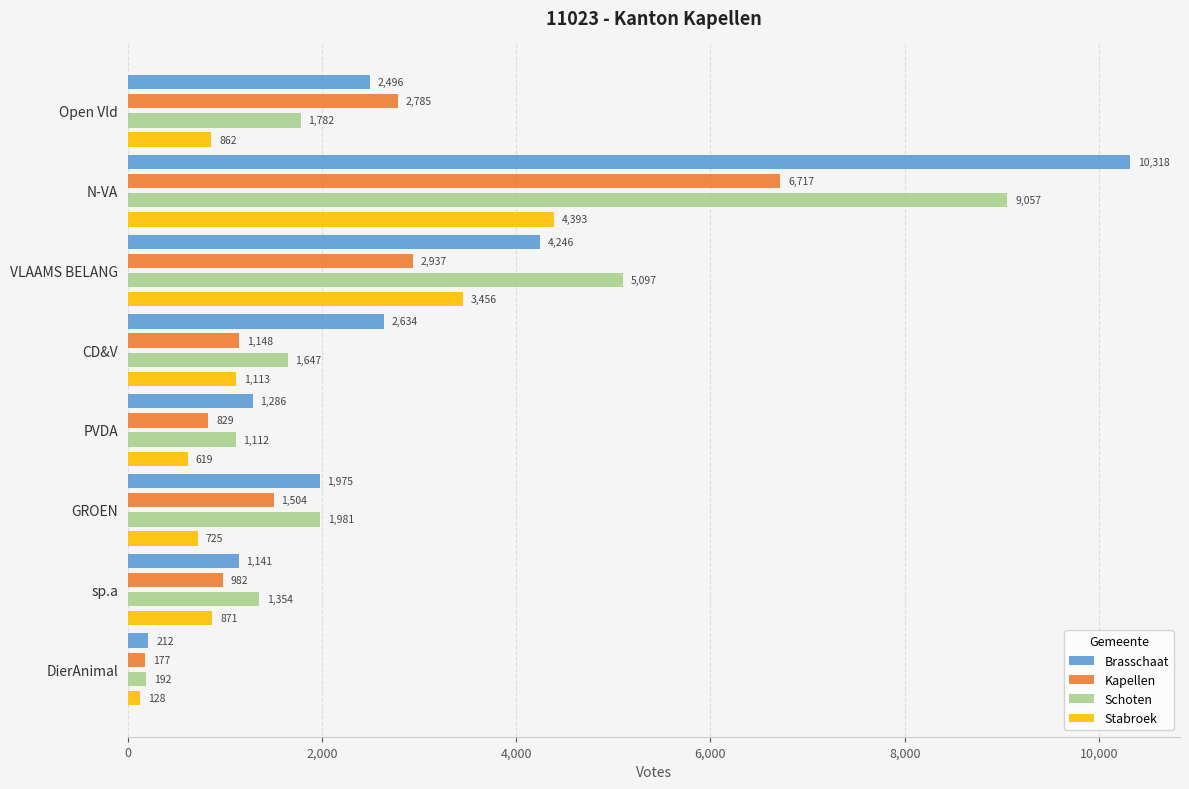

Which label corresponds to the smallest value in the chart?

DierAnimal